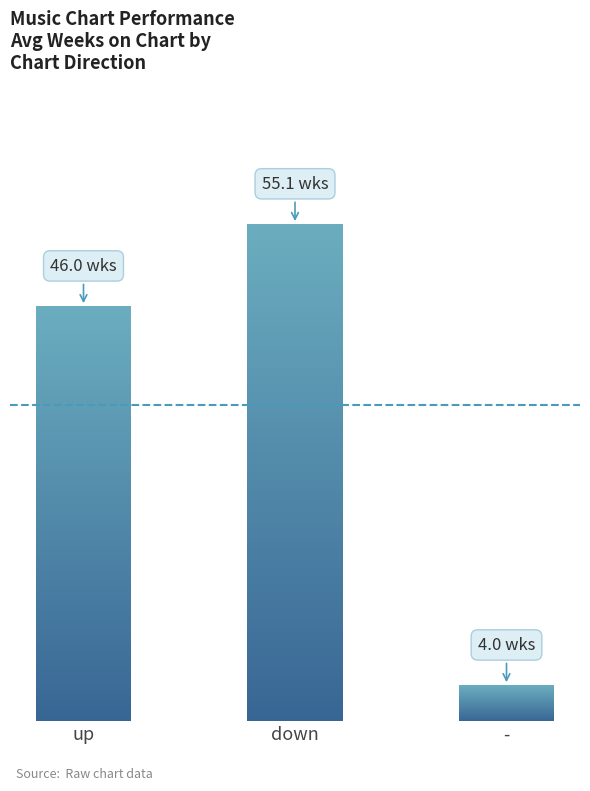

What is the change in value from up to down?

+9.1